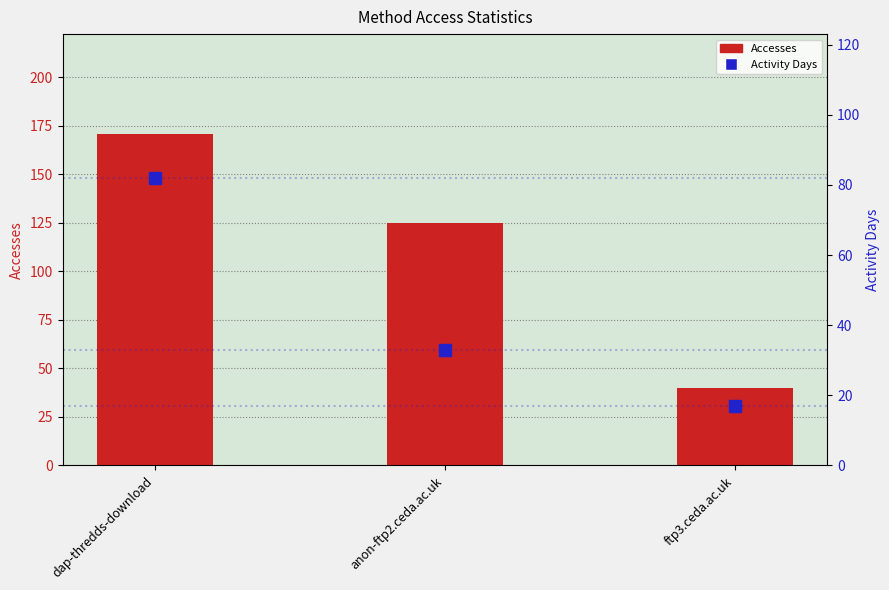

Rank the categories by Accesses value from highest to lowest.

dap-thredds-download, anon-ftp2.ceda.ac.uk, ftp3.ceda.ac.uk